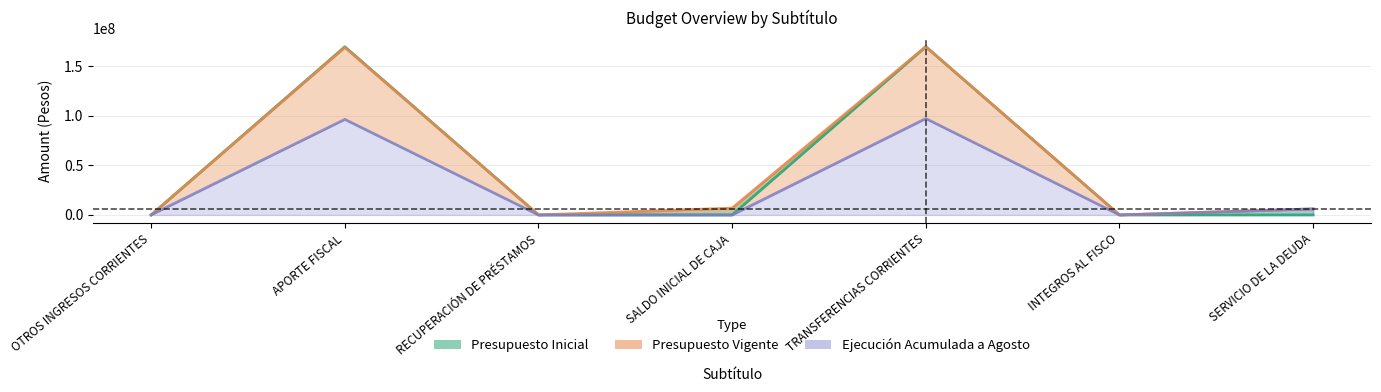

List the labels in order of Ejecución Acumulada a Agosto value, largest first.

TRANSFERENCIAS CORRIENTES, APORTE FISCAL, SERVICIO DE LA DEUDA, OTROS INGRESOS CORRIENTES, RECUPERACIÓN DE PRÉSTAMOS, SALDO INICIAL DE CAJA, INTEGROS AL FISCO